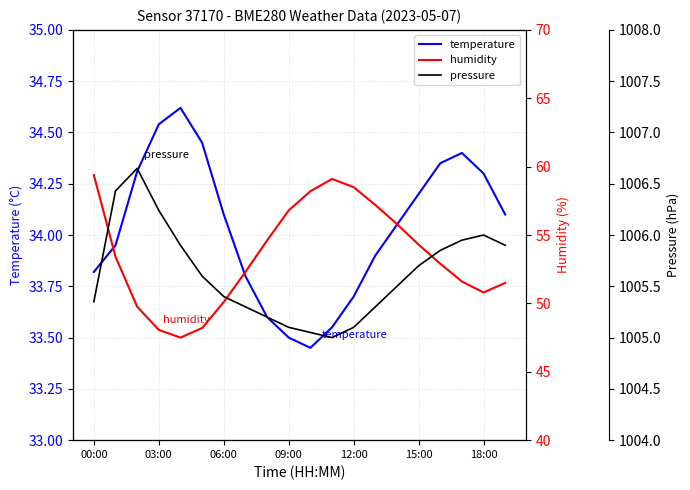

What is the average value of the humidity series?

53.5